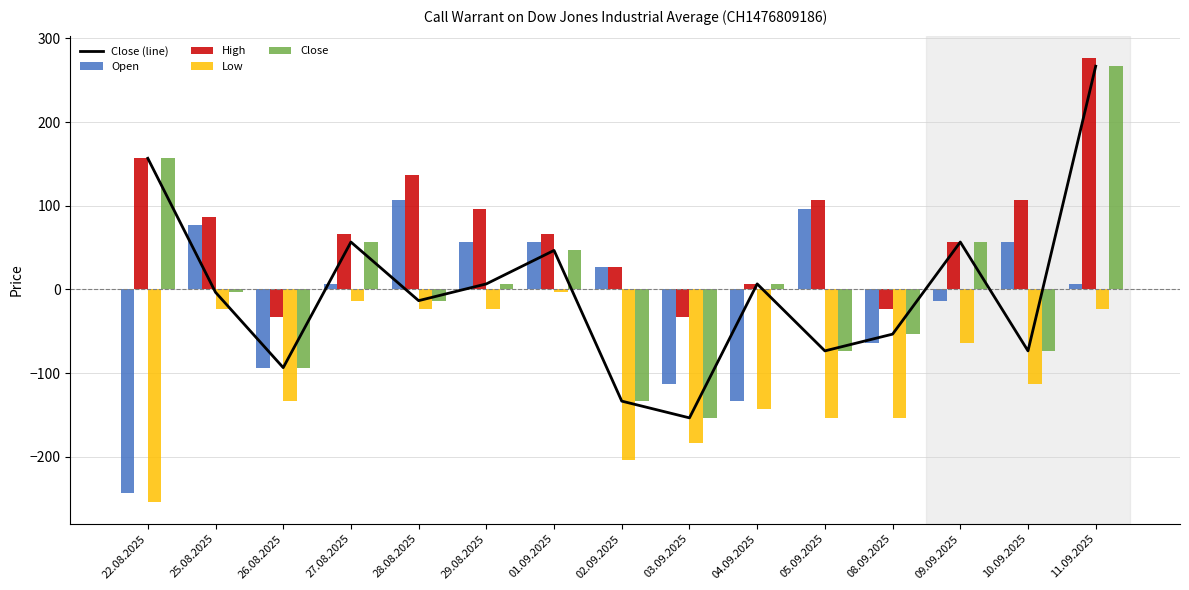

Reading left to right, extract all data points from this chart.

Close (line): 22.08.2025=156.7	25.08.2025=-3.3	26.08.2025=-93.3	27.08.2025=56.7	28.08.2025=-13.3	29.08.2025=6.7	01.09.2025=46.7	02.09.2025=-133.3	03.09.2025=-153.3	04.09.2025=6.7	05.09.2025=-73.3	08.09.2025=-53.3	09.09.2025=56.7	10.09.2025=-73.3	11.09.2025=266.7
Open: 22.08.2025=-243.3	25.08.2025=76.7	26.08.2025=-93.3	27.08.2025=6.7	28.08.2025=106.7	29.08.2025=56.7	01.09.2025=56.7	02.09.2025=26.7	03.09.2025=-113.3	04.09.2025=-133.3	05.09.2025=96.7	08.09.2025=-63.3	09.09.2025=-13.3	10.09.2025=56.7	11.09.2025=6.7
High: 22.08.2025=156.7	25.08.2025=86.7	26.08.2025=-33.3	27.08.2025=66.7	28.08.2025=136.7	29.08.2025=96.7	01.09.2025=66.7	02.09.2025=26.7	03.09.2025=-33.3	04.09.2025=6.7	05.09.2025=106.7	08.09.2025=-23.3	09.09.2025=56.7	10.09.2025=106.7	11.09.2025=276.7
Low: 22.08.2025=-253.3	25.08.2025=-23.3	26.08.2025=-133.3	27.08.2025=-13.3	28.08.2025=-23.3	29.08.2025=-23.3	01.09.2025=-3.3	02.09.2025=-203.3	03.09.2025=-183.3	04.09.2025=-143.3	05.09.2025=-153.3	08.09.2025=-153.3	09.09.2025=-63.3	10.09.2025=-113.3	11.09.2025=-23.3
Close: 22.08.2025=156.7	25.08.2025=-3.3	26.08.2025=-93.3	27.08.2025=56.7	28.08.2025=-13.3	29.08.2025=6.7	01.09.2025=46.7	02.09.2025=-133.3	03.09.2025=-153.3	04.09.2025=6.7	05.09.2025=-73.3	08.09.2025=-53.3	09.09.2025=56.7	10.09.2025=-73.3	11.09.2025=266.7